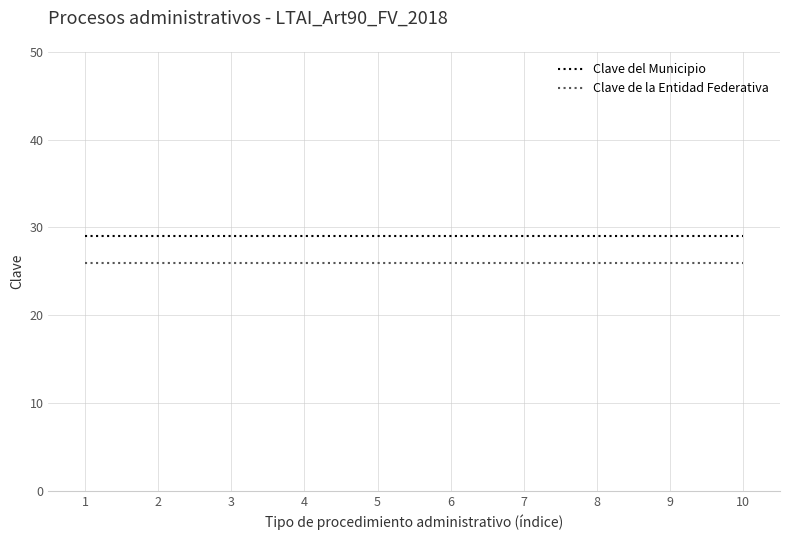

What is the minimum value for Clave de la Entidad Federativa?

26